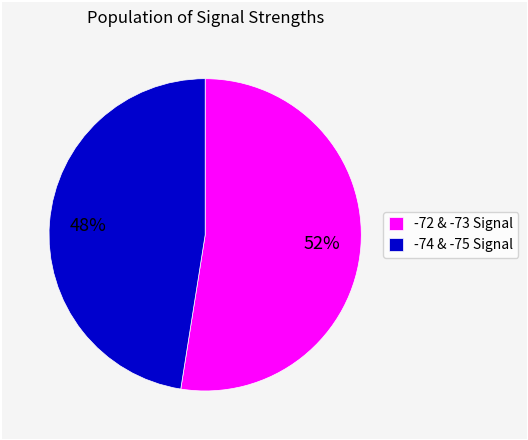

To the nearest percent, what is the average slice percentage?

50%